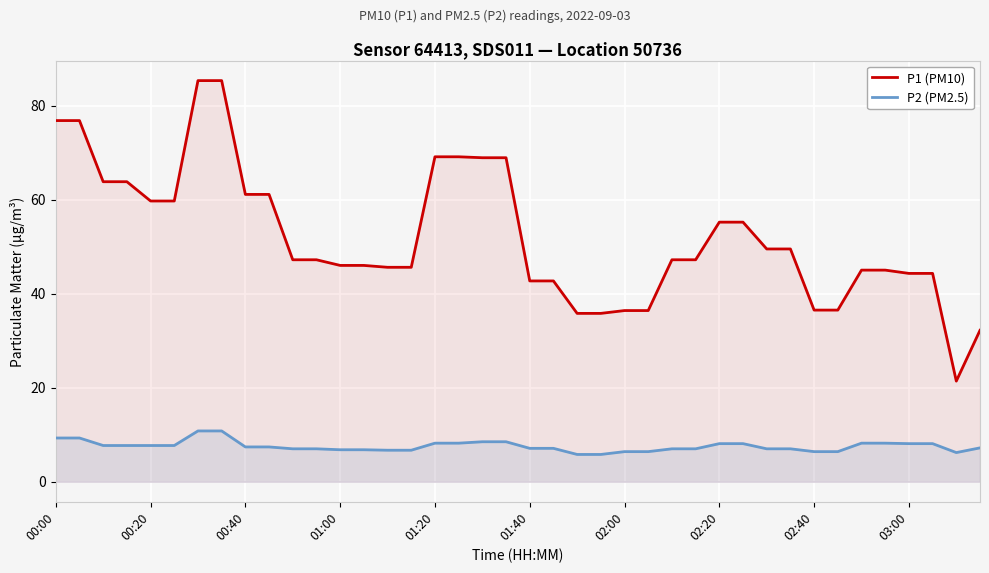

How many values in the P1 (PM10) series are below 47?

18